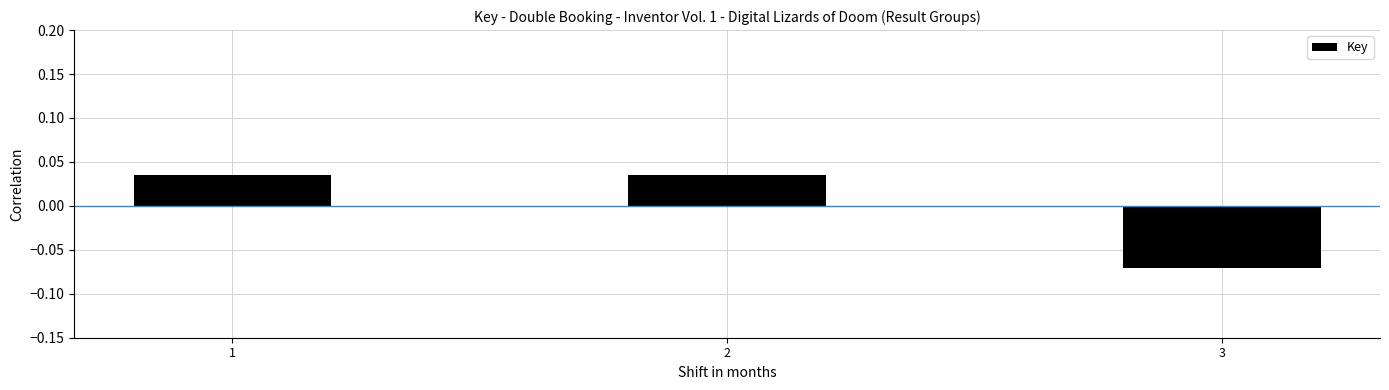

Is it true that the value at 2 is 0.1?

False